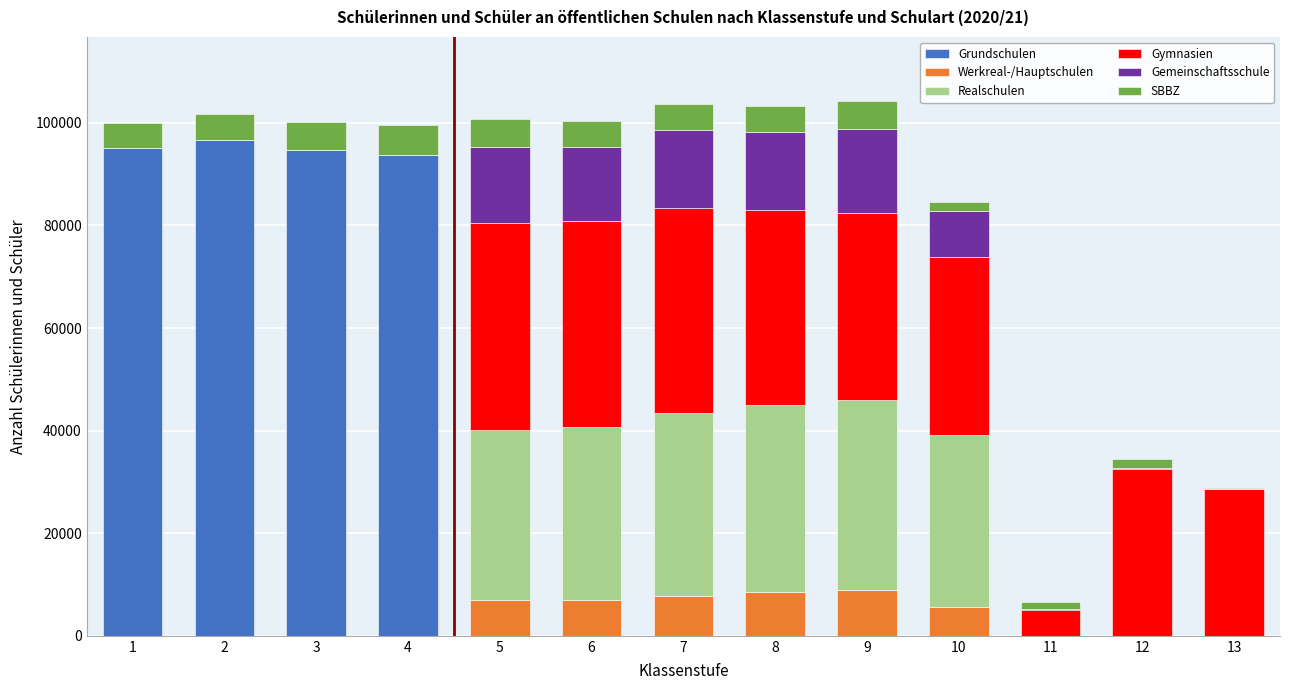

What is the maximum value for Grundschulen?

96638